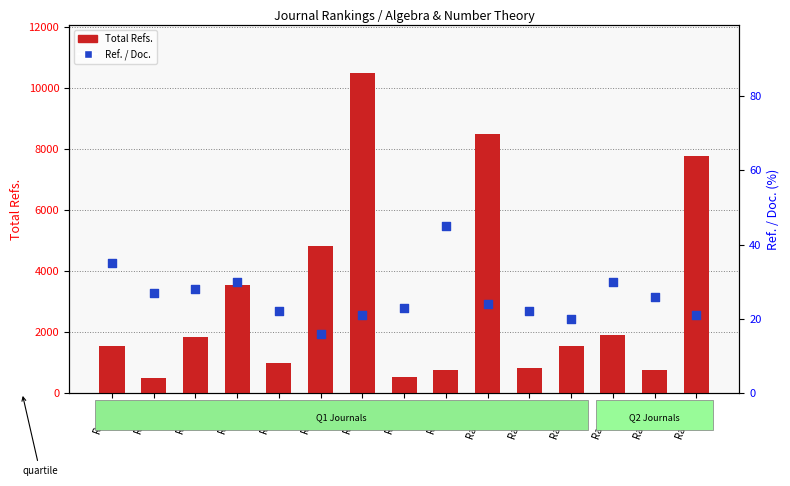

Is the value of Ref. / Doc. at Rank 10 greater than the value of Total Refs. at Rank 2?

No